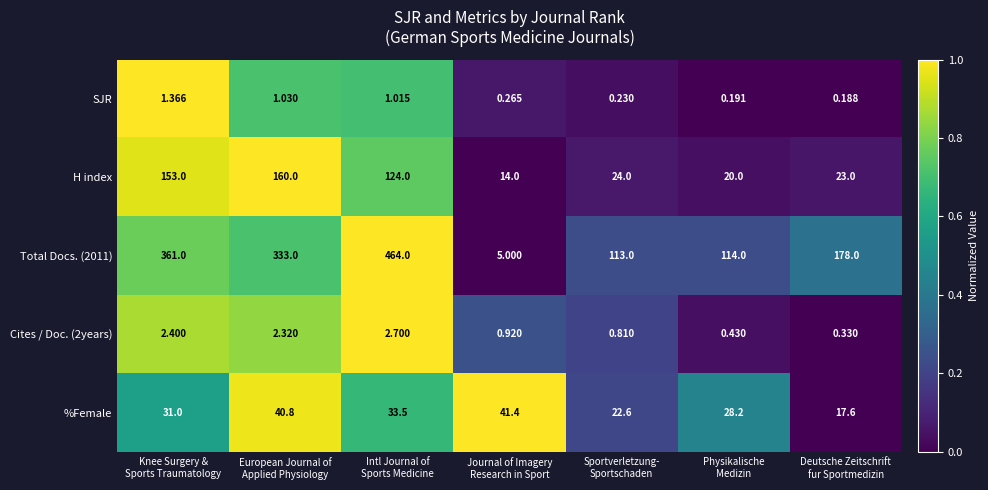

At which category does the chart reach its peak across all series?

Intl Journal of
Sports Medicine